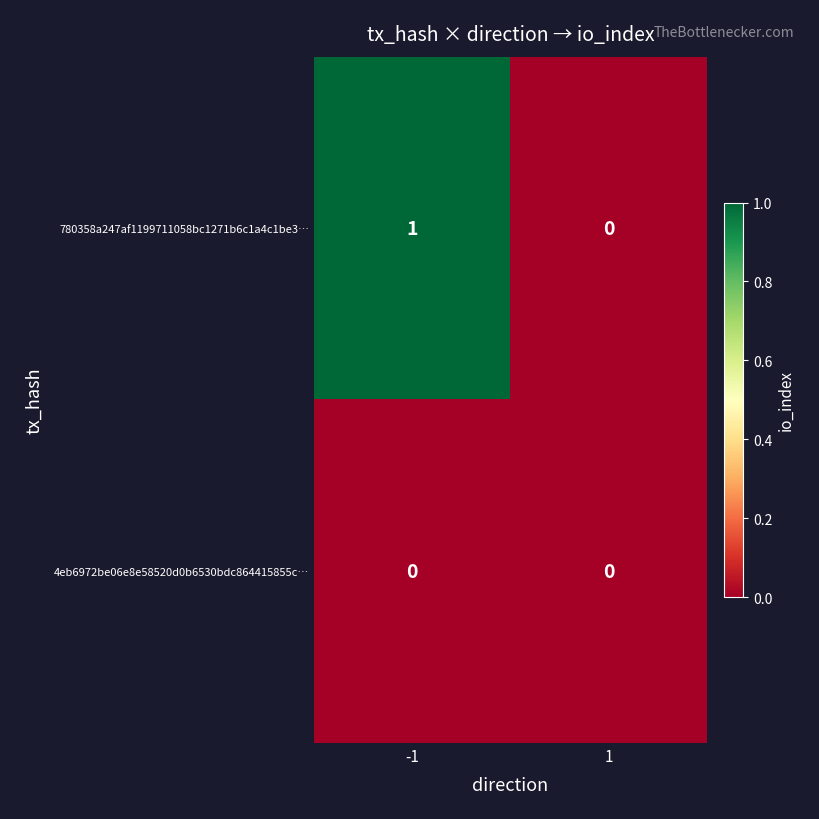

Reading right to left, transcribe all the data shown in this chart.

780358a247af1199711058bc1271b6c1a4c1be3…: 1=0	-1=1
4eb6972be06e8e58520d0b6530bdc864415855c…: 1=0	-1=0